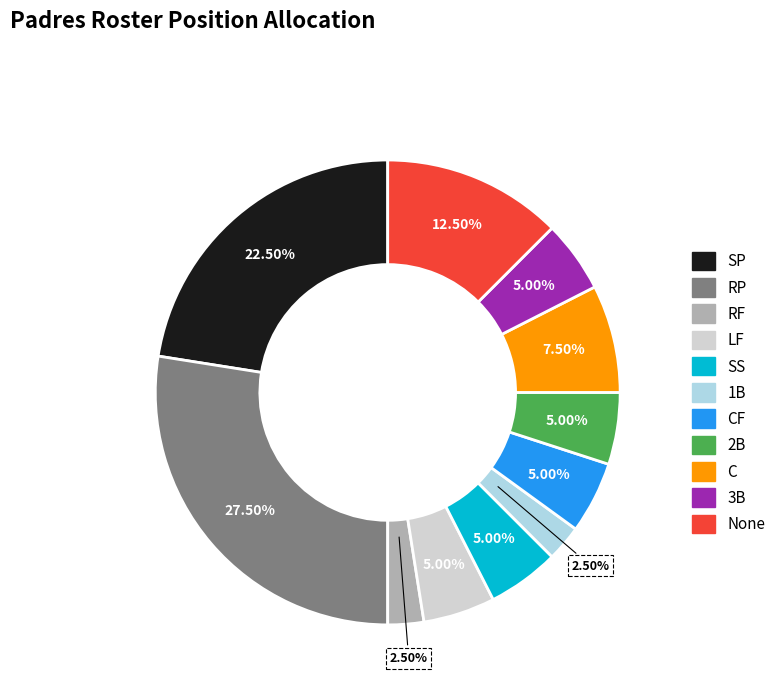

Does any single category account for the majority?

No